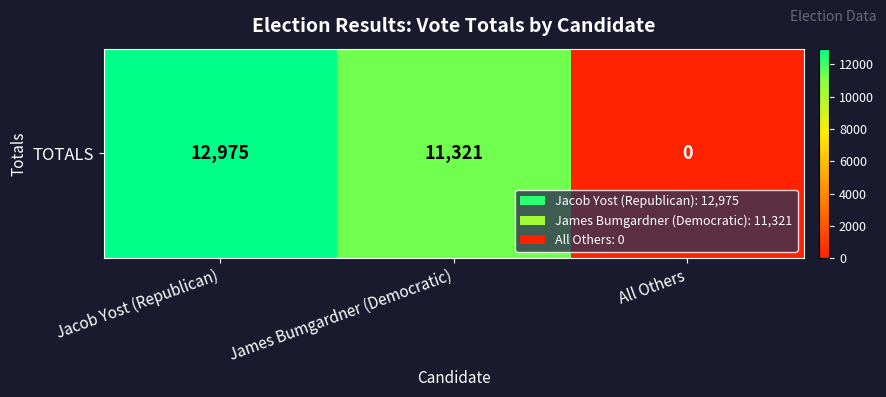

Count the values in the range 0 to 12975.

3